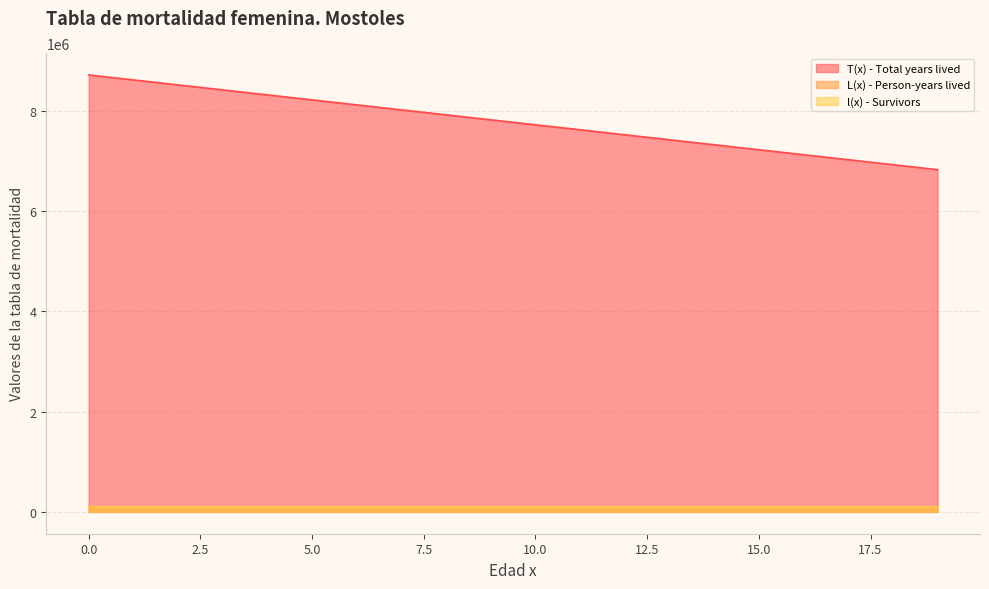

Is it true that T(x) - Total years lived equals 3188092.5 at 12?

False